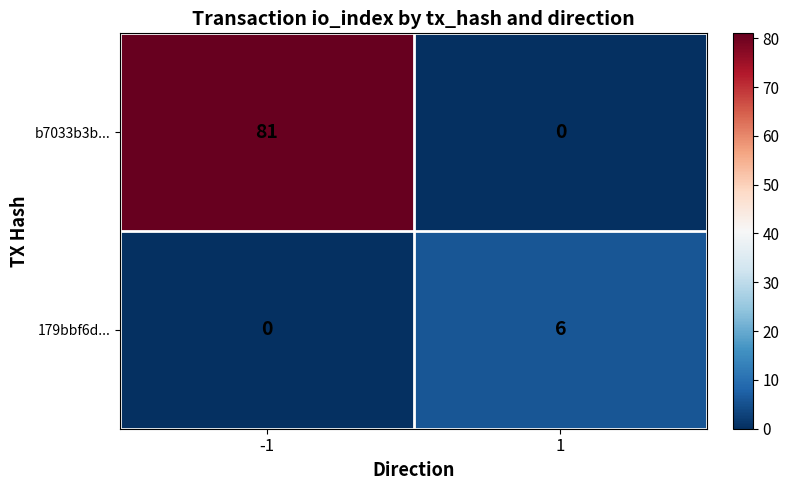

What is the difference between the highest and lowest values at -1?

81